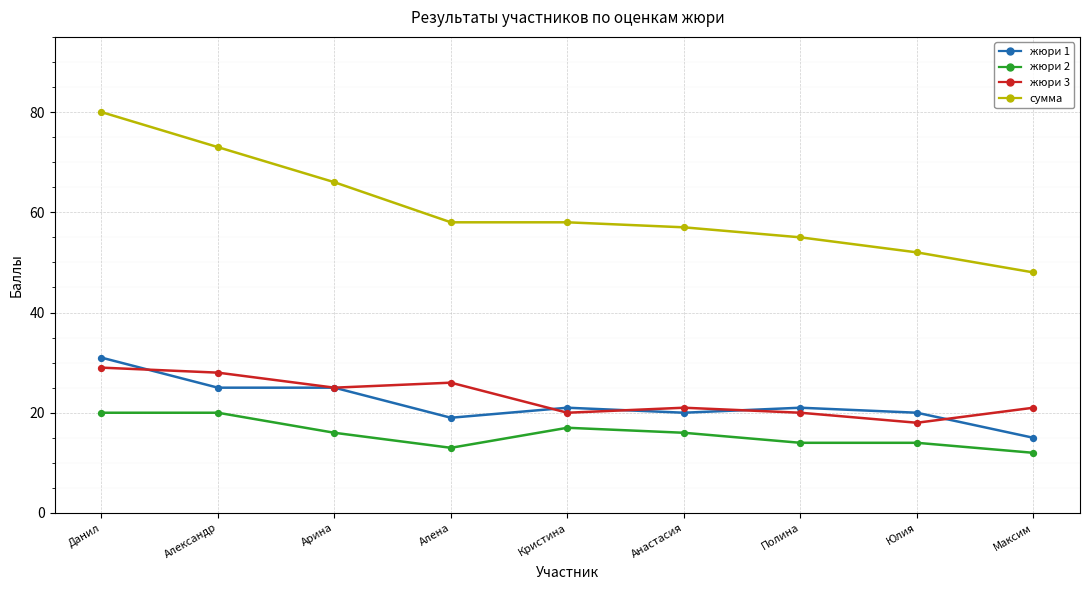

What is the difference between the highest and lowest values at Алена?

45